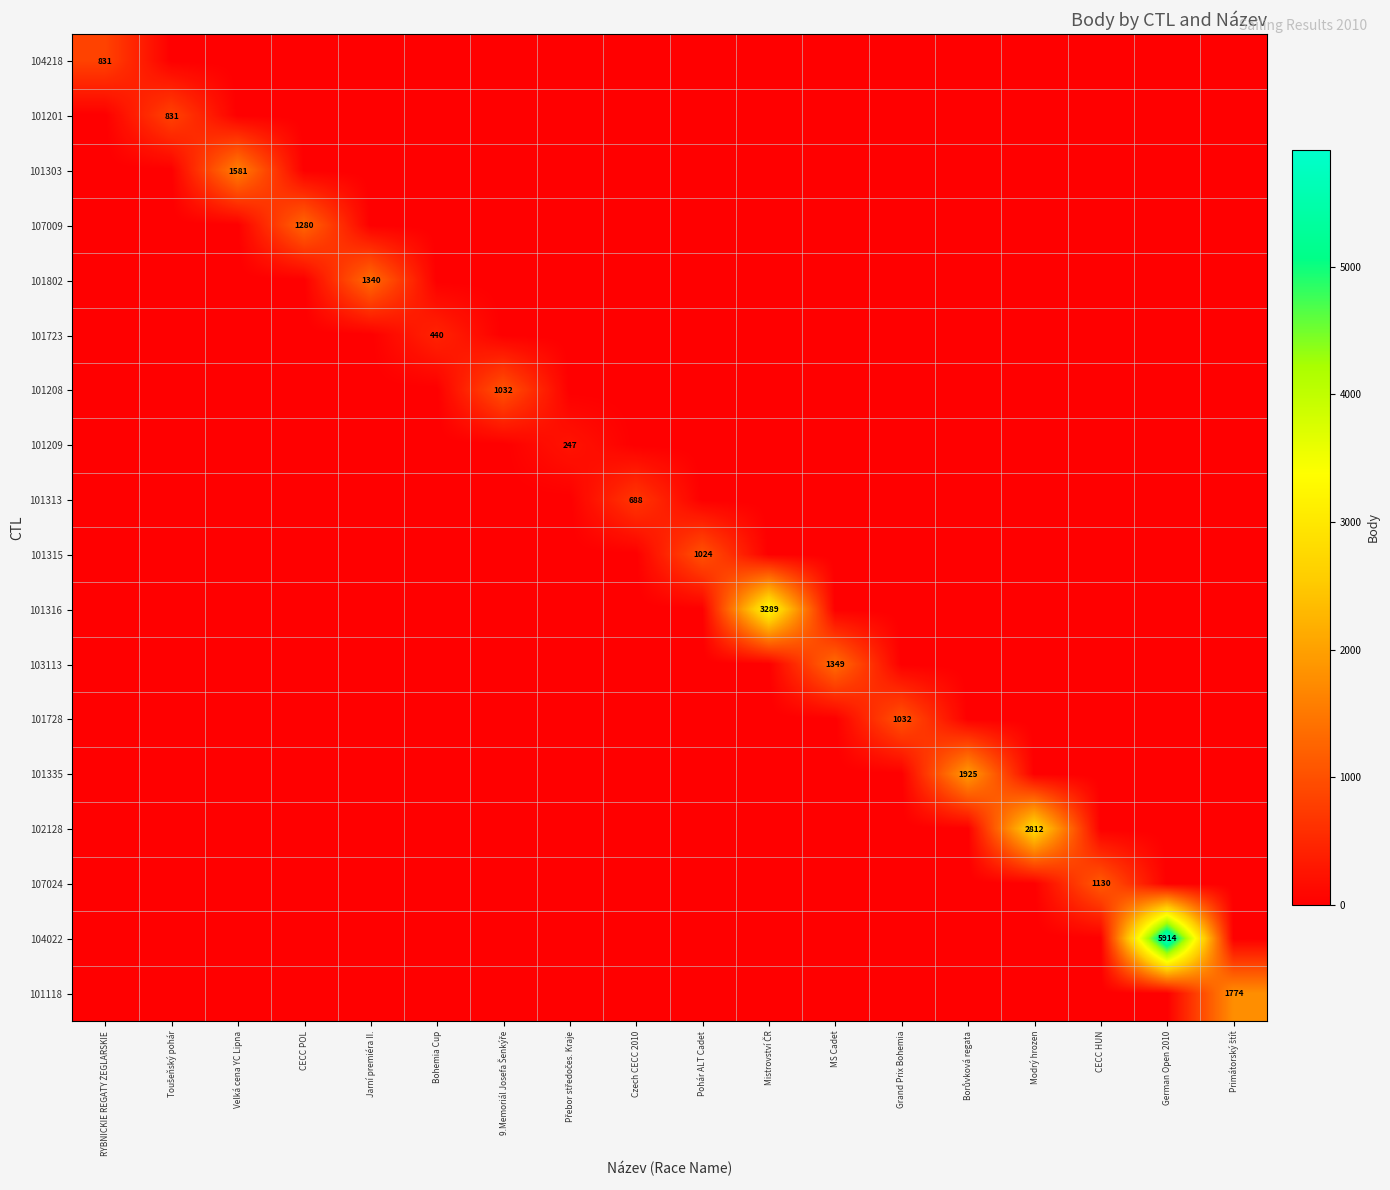

At how many categories does at least one series exceed 2779?

3